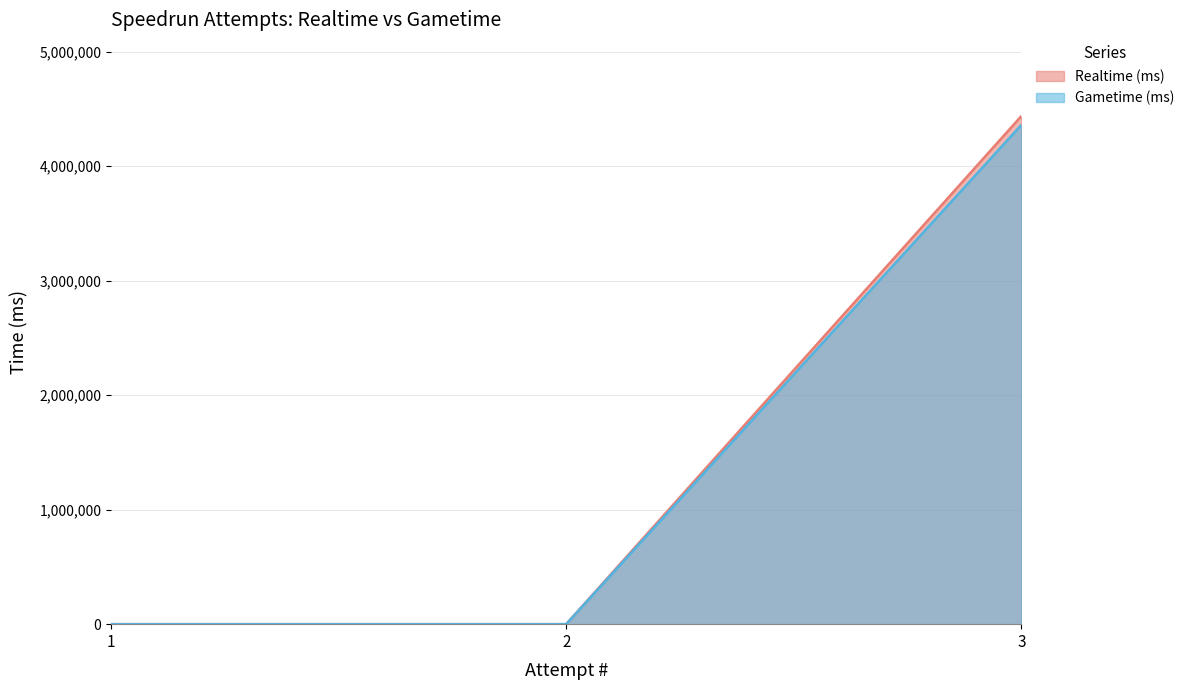

Is the value of Realtime (ms) at 2 greater than the value of Gametime (ms) at 3?

No